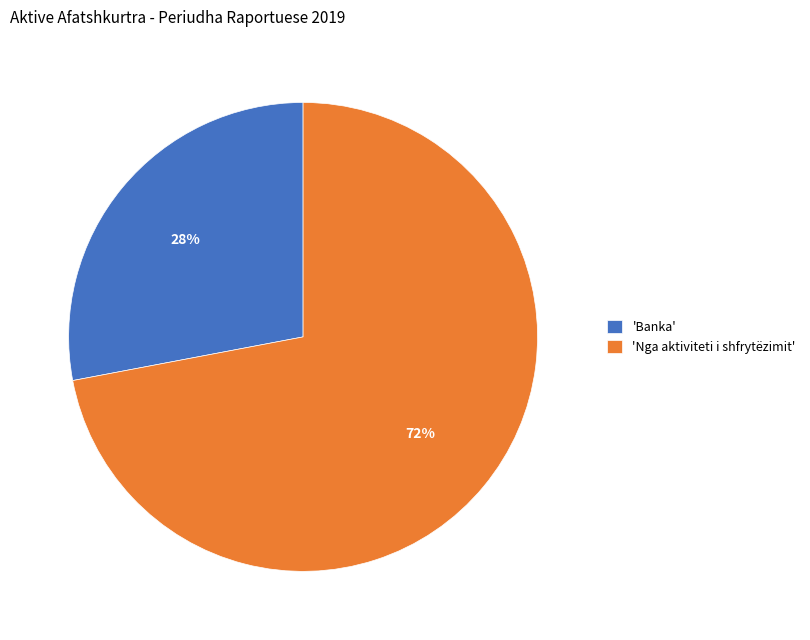

Approximately how many times larger is the value at 'Banka' compared to 'Nga aktiviteti i shfrytëzimit'?

0.4